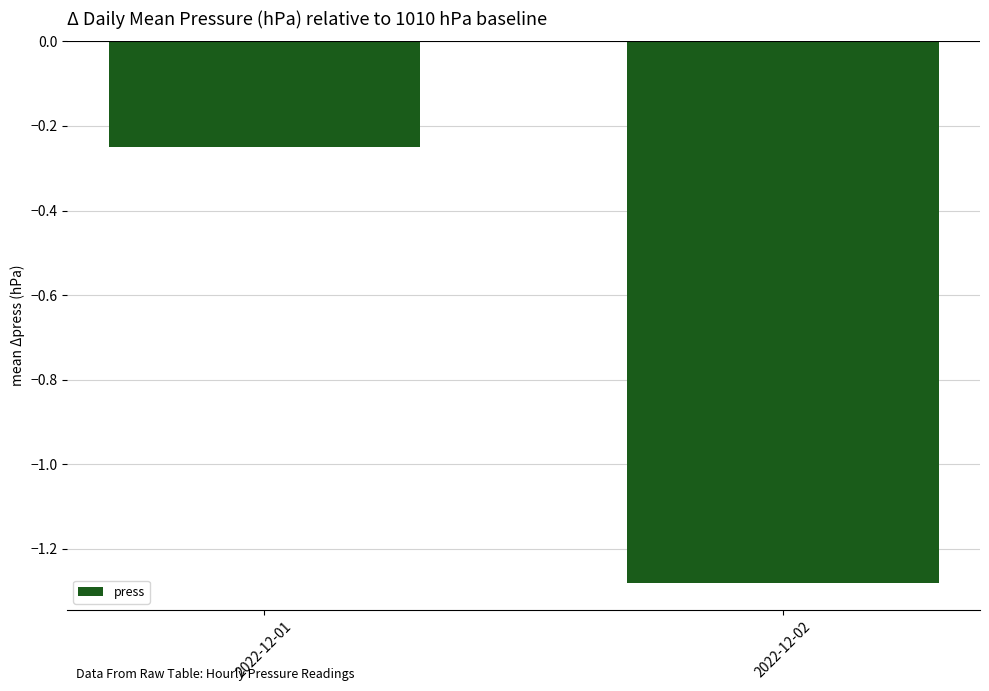

What is the sum of all values?

-1.5